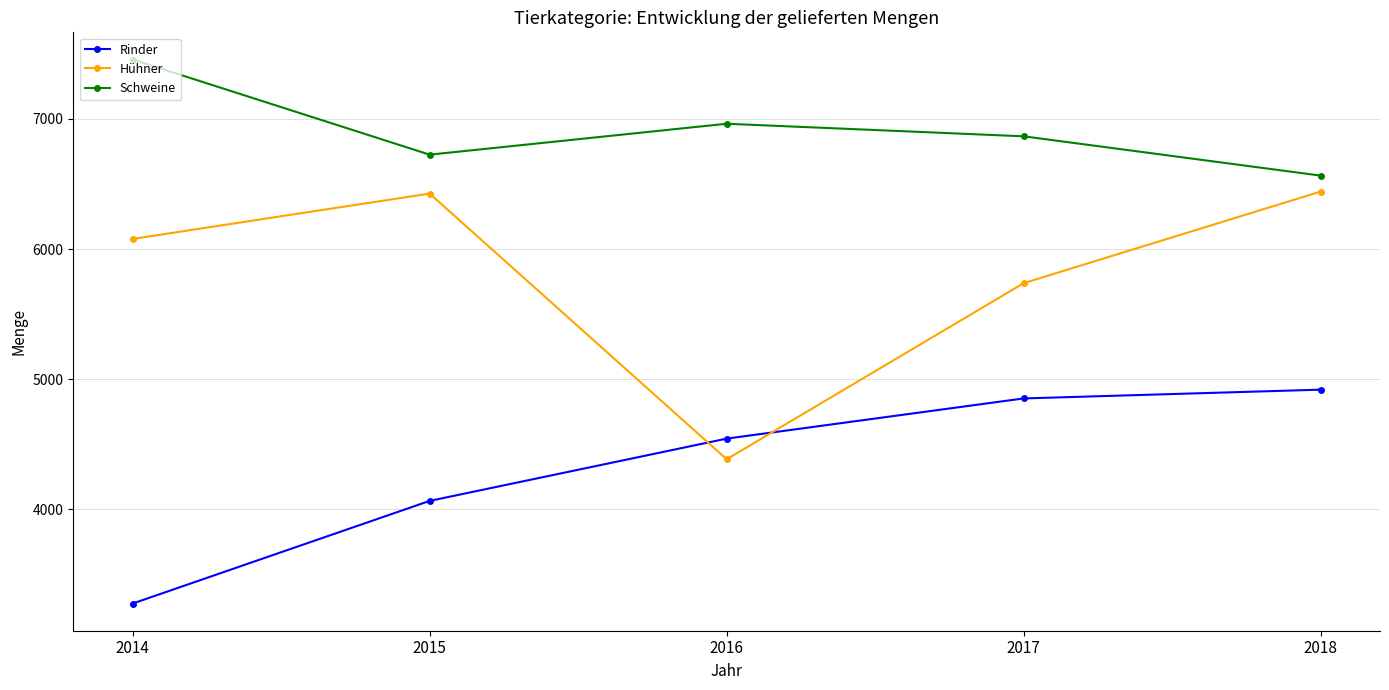

List the series in order of their peak value, highest first.

Schweine, Hühner, Rinder